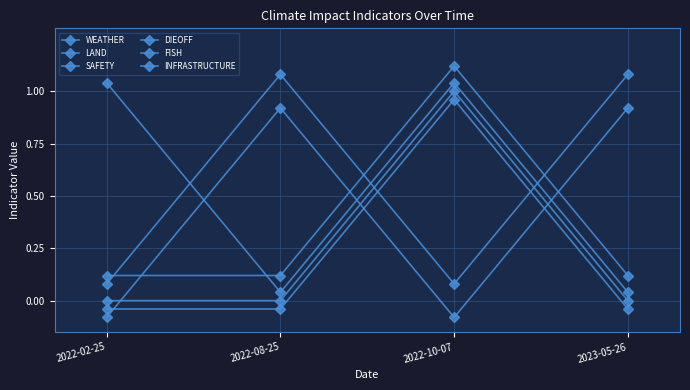

Count the INFRASTRUCTURE values in the range 0 to 1.

3